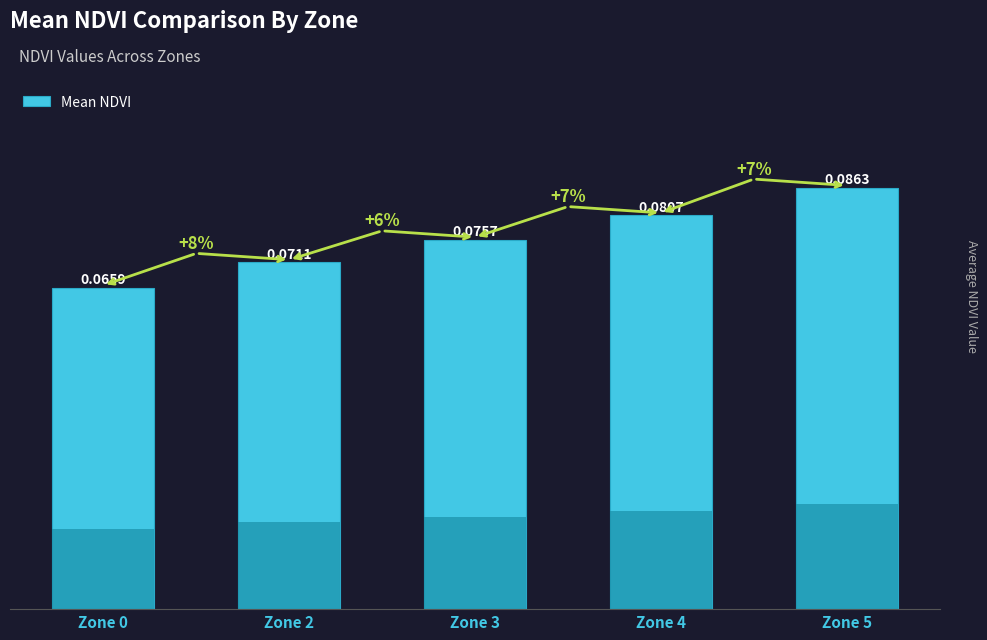

True or false: the data shows 0.1 at Zone 0.

True